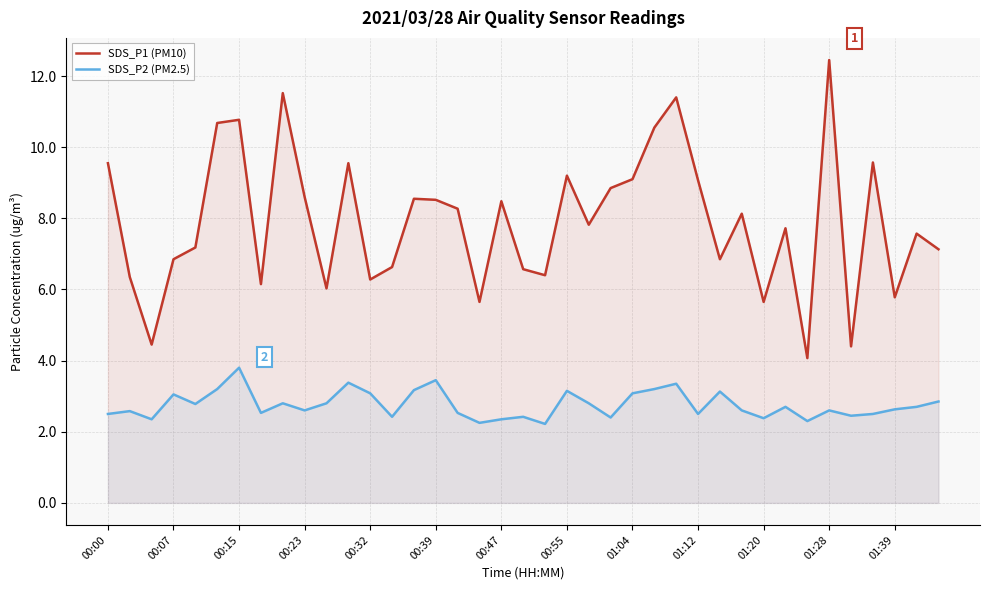

What is the lowest value of the SDS_P2 (PM2.5) series?

2.2